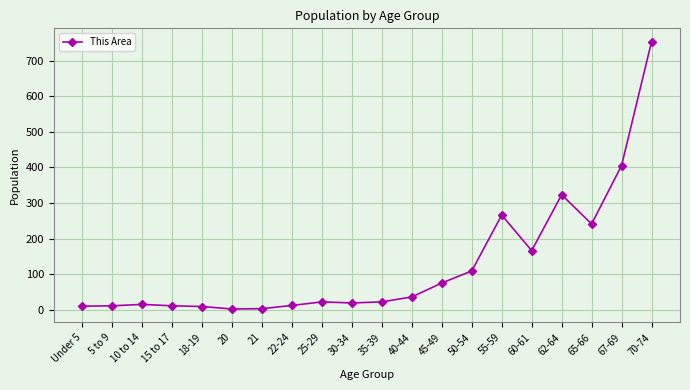

The value at 30-34 is 19. True or false?

True